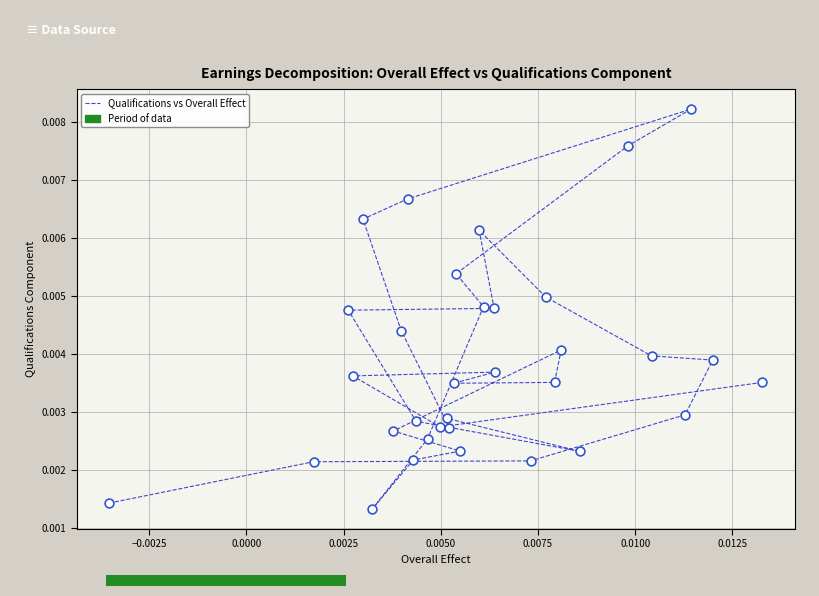

How many data points are displayed?

33